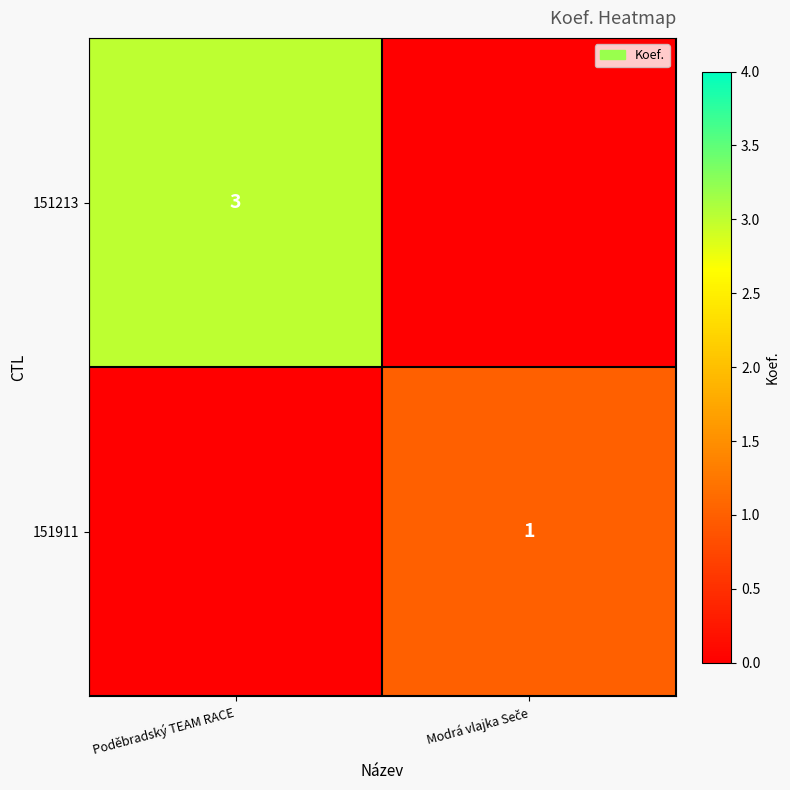

The value of 151213 at Poděbradský TEAM RACE is 3. True or false?

True